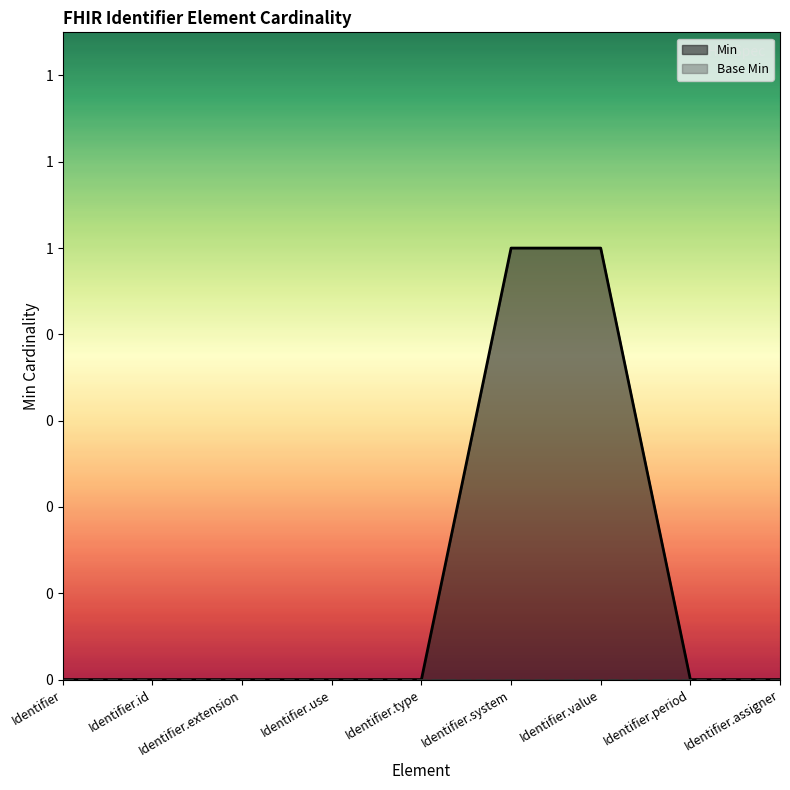

What is the difference between the maximum and minimum values?

1